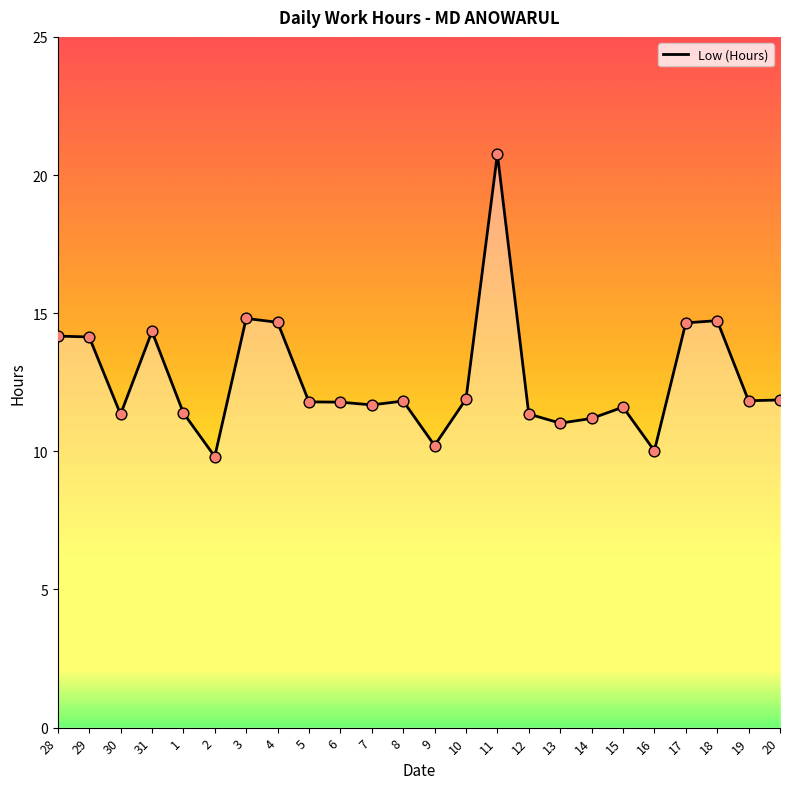

Approximately how many times larger is the value at 5 compared to 14?

1.1